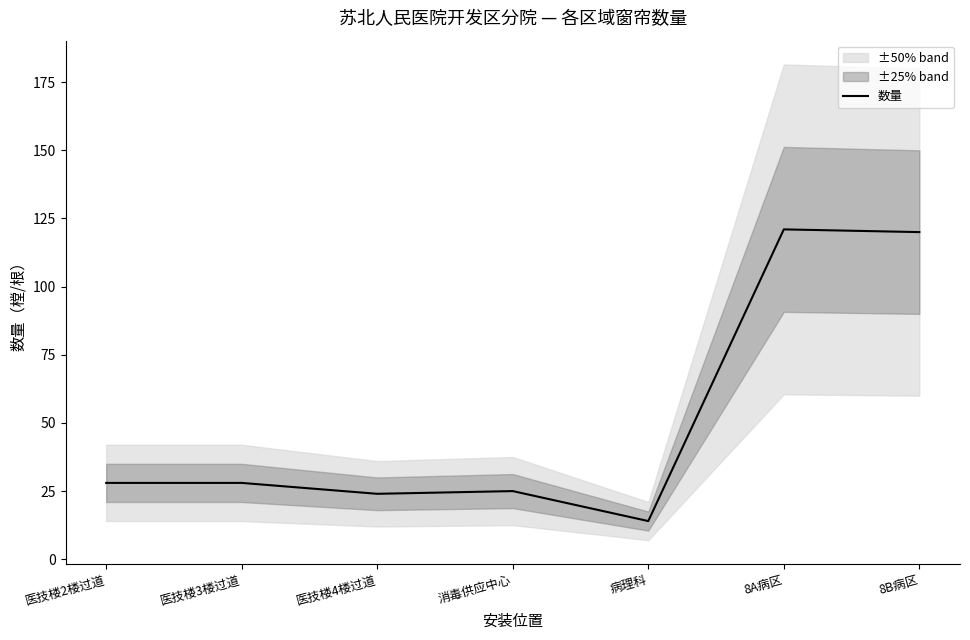

Where is the data nearest to the value 67?

医技楼2楼过道